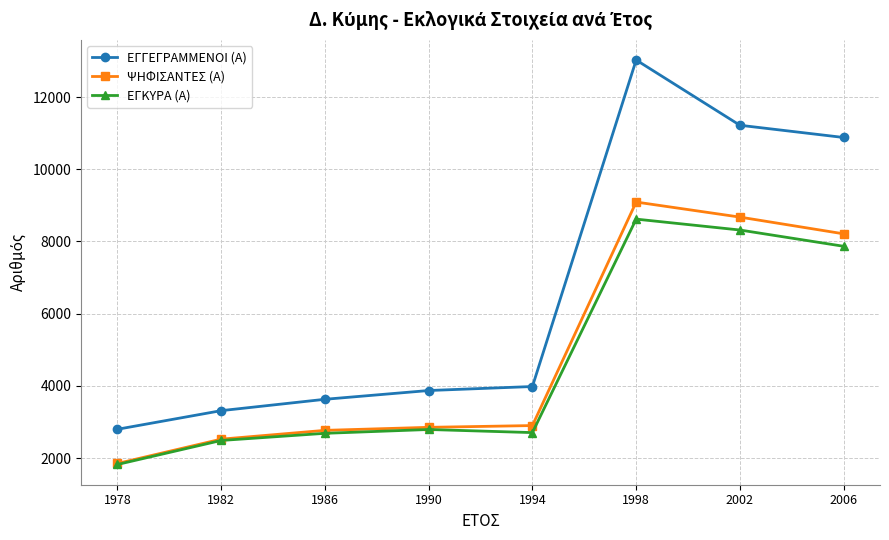

What is the average value of the ΕΓΚΥΡΑ (Α) series?

4661